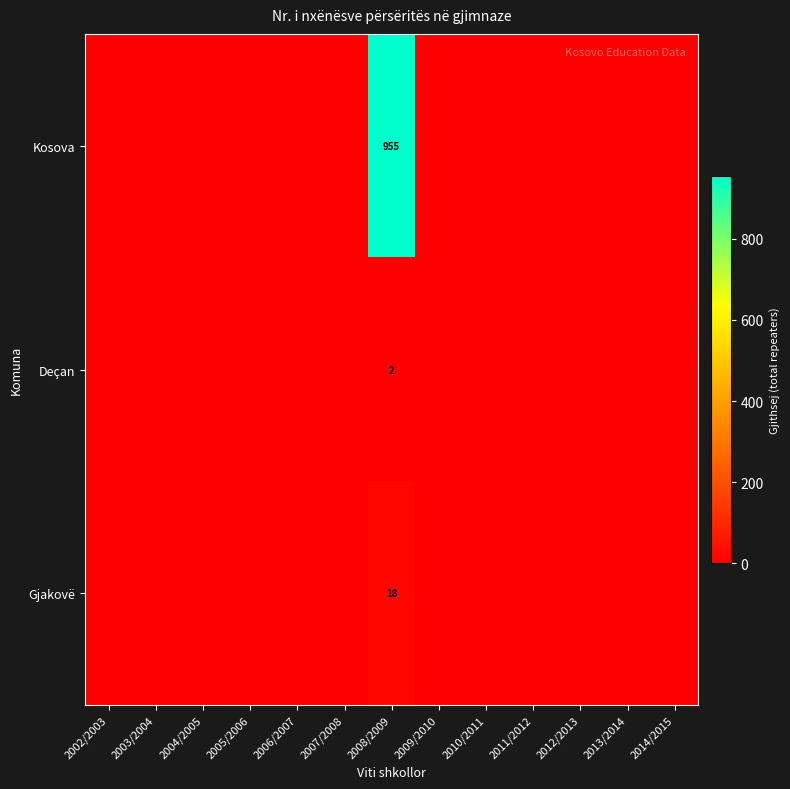

What is the spread (max minus min) of values at 2008/2009?

953